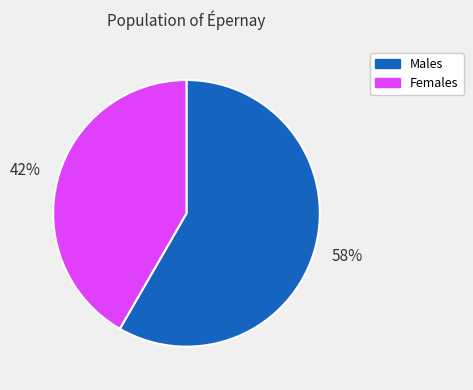

Which has a higher value, Males or Females?

Males